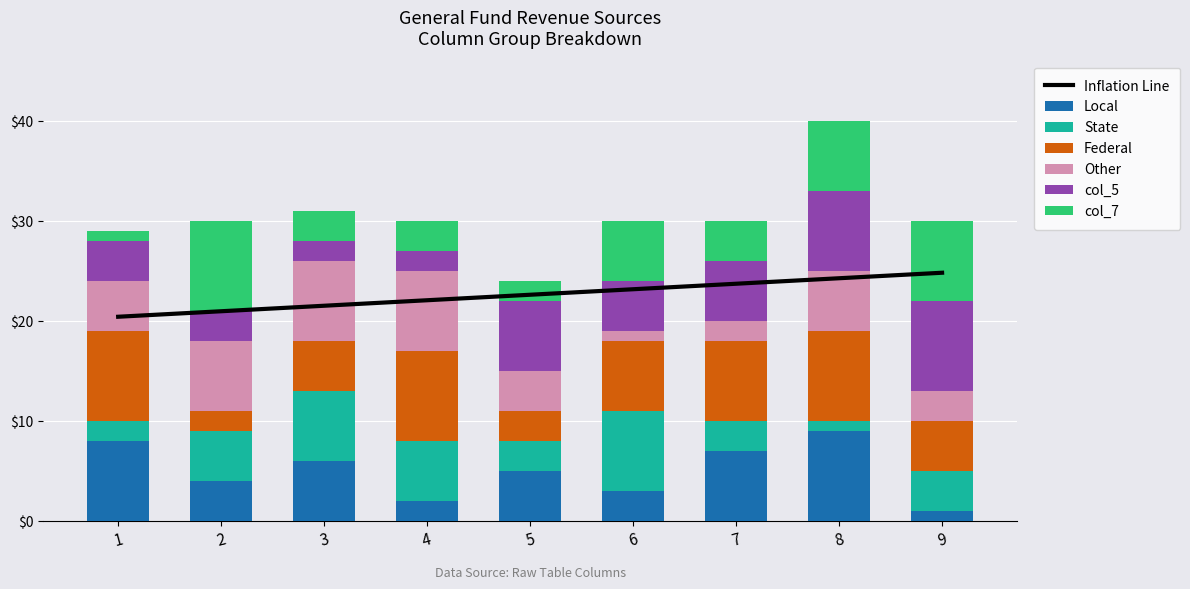

Where does the col_5 series first go above 5?

5